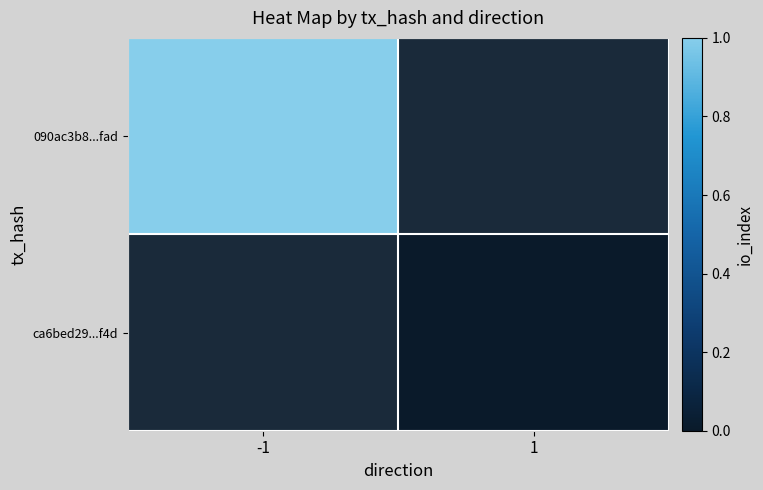

At how many categories does at least one series exceed 0?

1